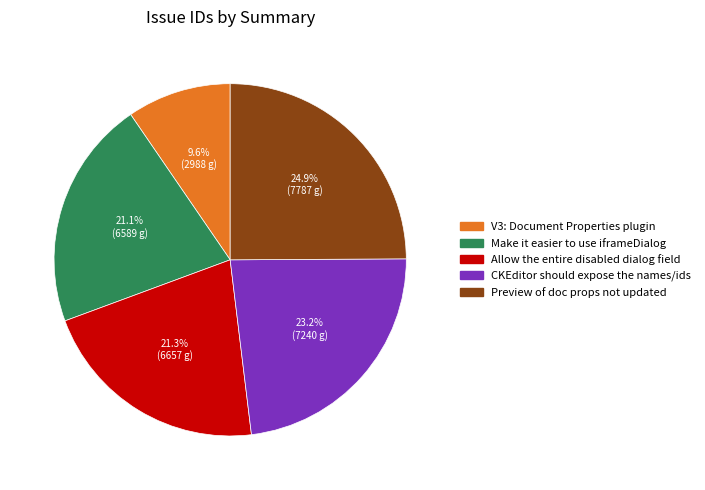

True or false: Preview of doc props not updated accounts for 20% of the total.

False